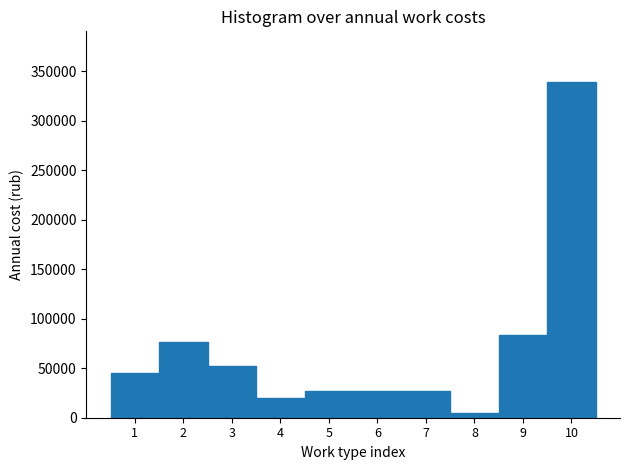

Reading right to left, extract all data points from this chart.

10=339315.9	9=83324.4	8=4582.2	7=26576.8	6=26576.8	5=26576.8	4=20390.8	3=52237.1	2=76751.9	1=45134.7